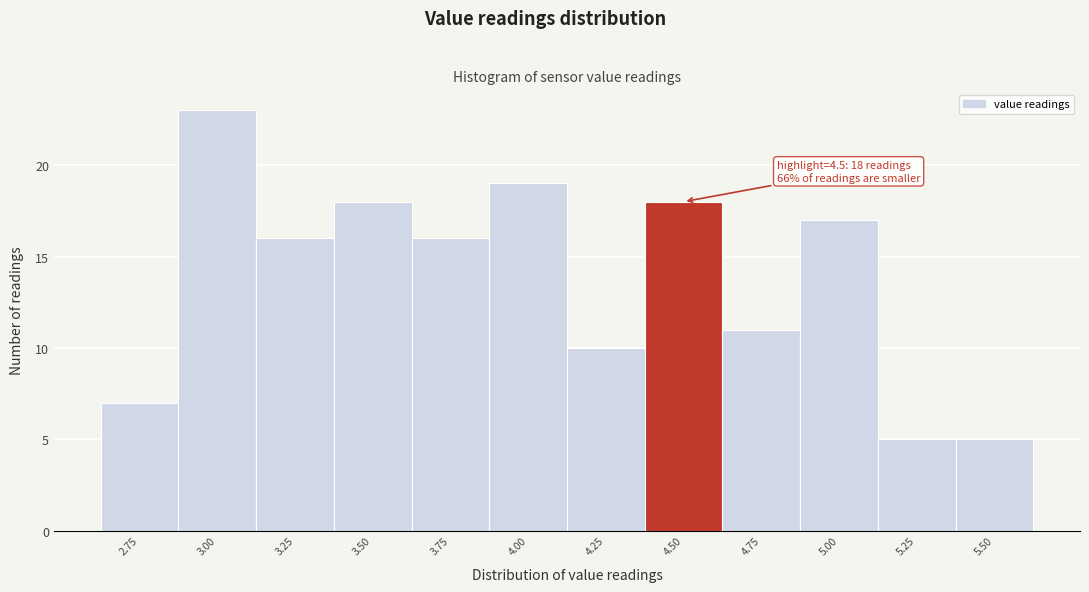

Reading right to left, extract all data points from this chart.

5.50=5	5.25=5	5.00=17	4.75=11	4.50=18	4.25=10	4.00=19	3.75=16	3.50=18	3.25=16	3.00=23	2.75=7